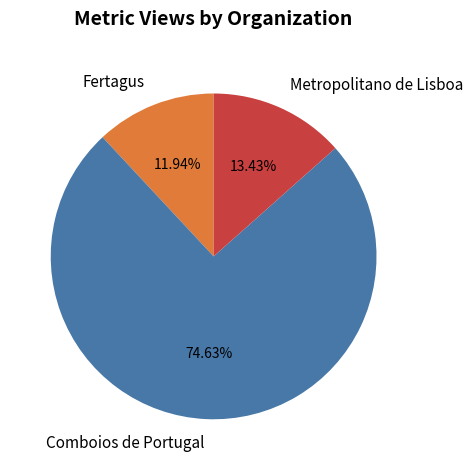

To the nearest percent, what is the average slice percentage?

33%